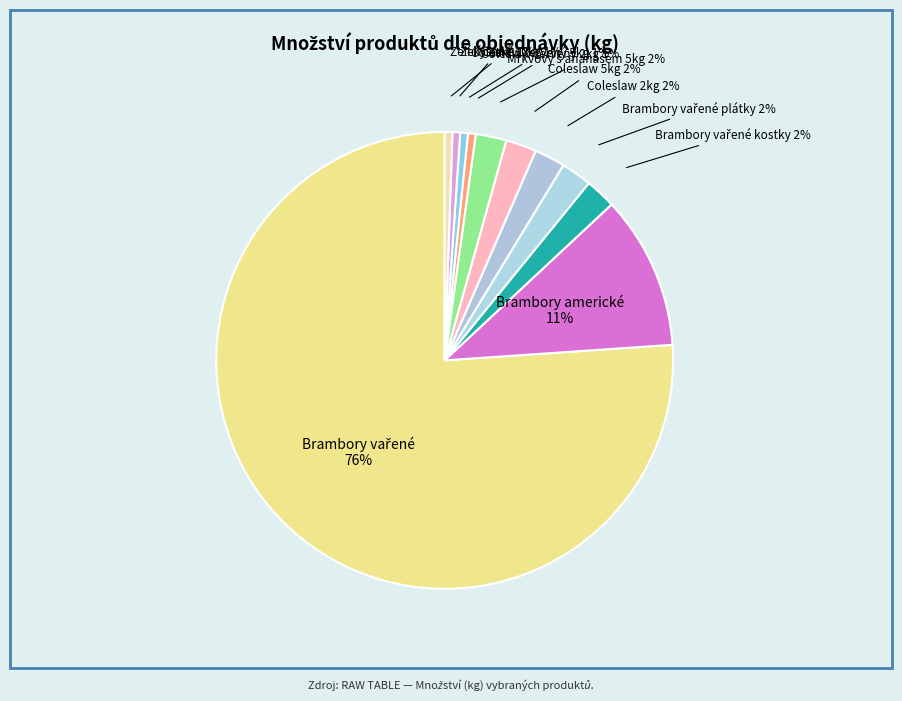

Is there a majority slice in this chart?

Yes